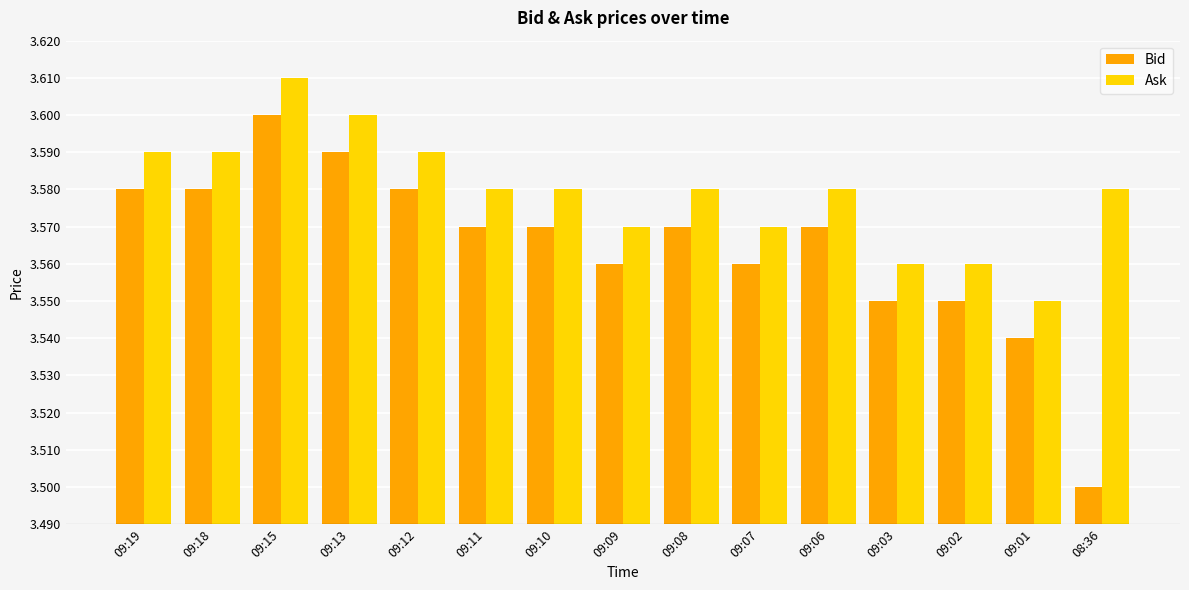

What is the sum of all Ask values?

53.7